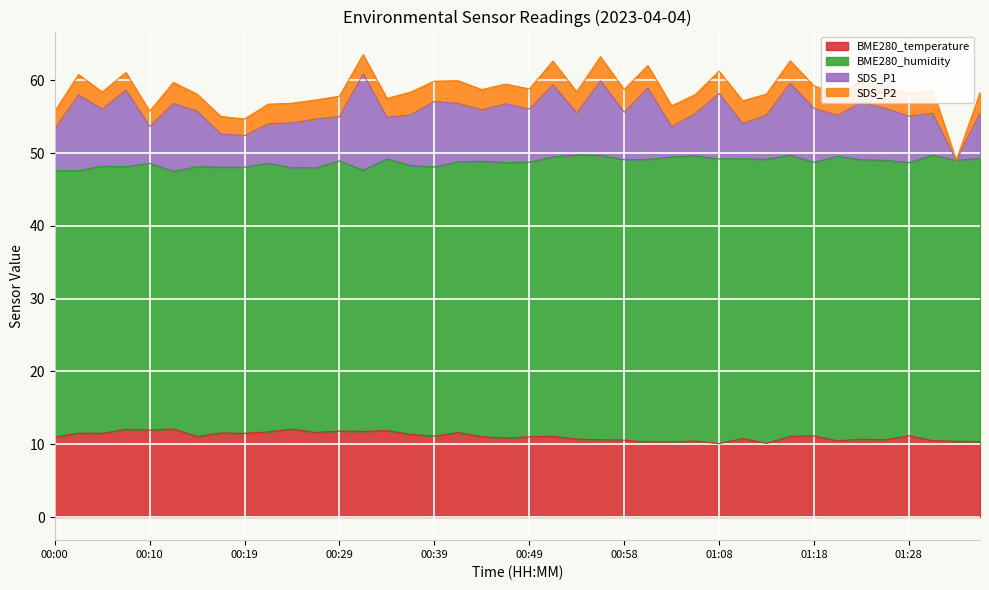

In SDS_P2, how many points are higher than both neighbors (excluding endpoints)?

14